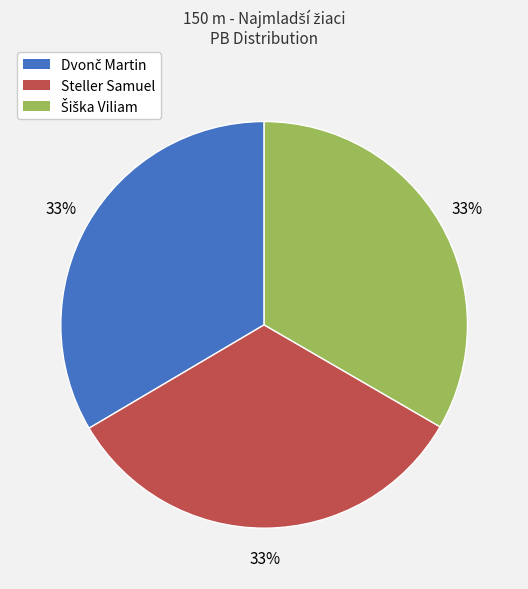

To the nearest percent, what is the average slice percentage?

33%